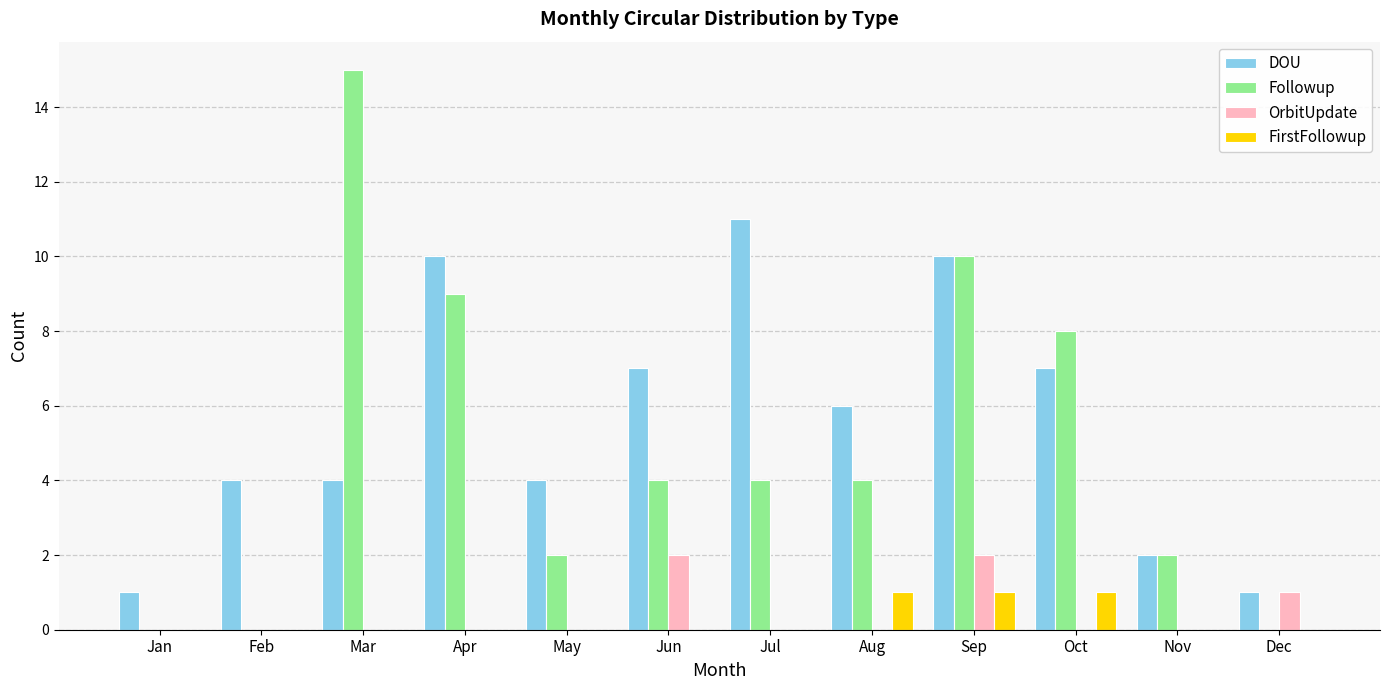

What are all the series names shown in the legend?

DOU, Followup, OrbitUpdate, FirstFollowup